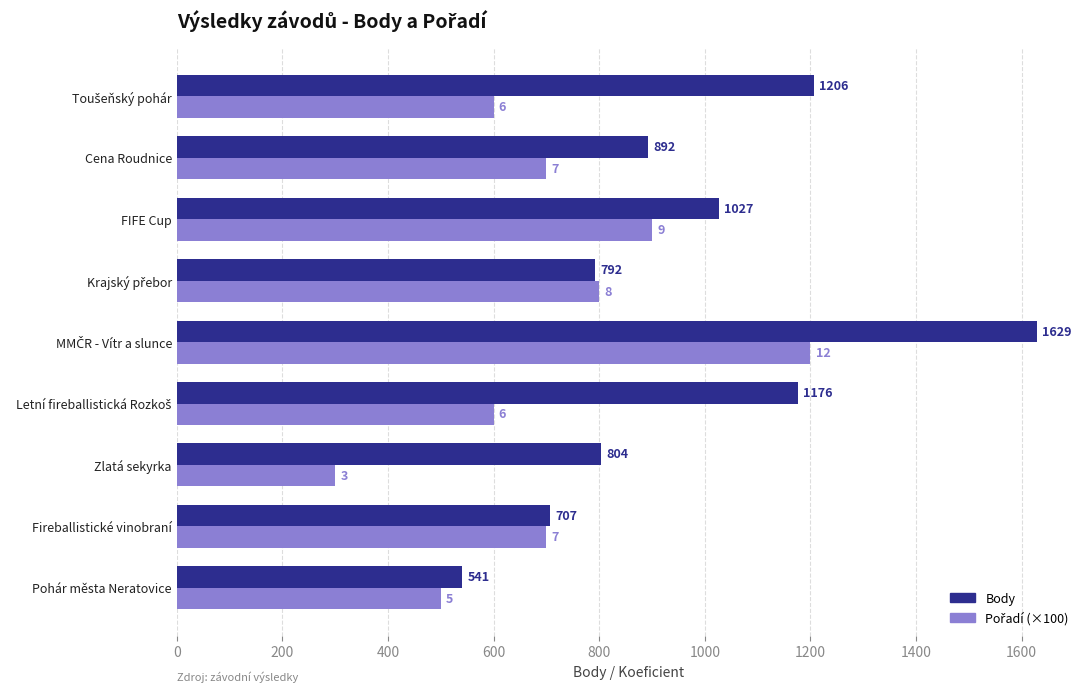

Where is Body nearest to the value 1085?

FIFE Cup